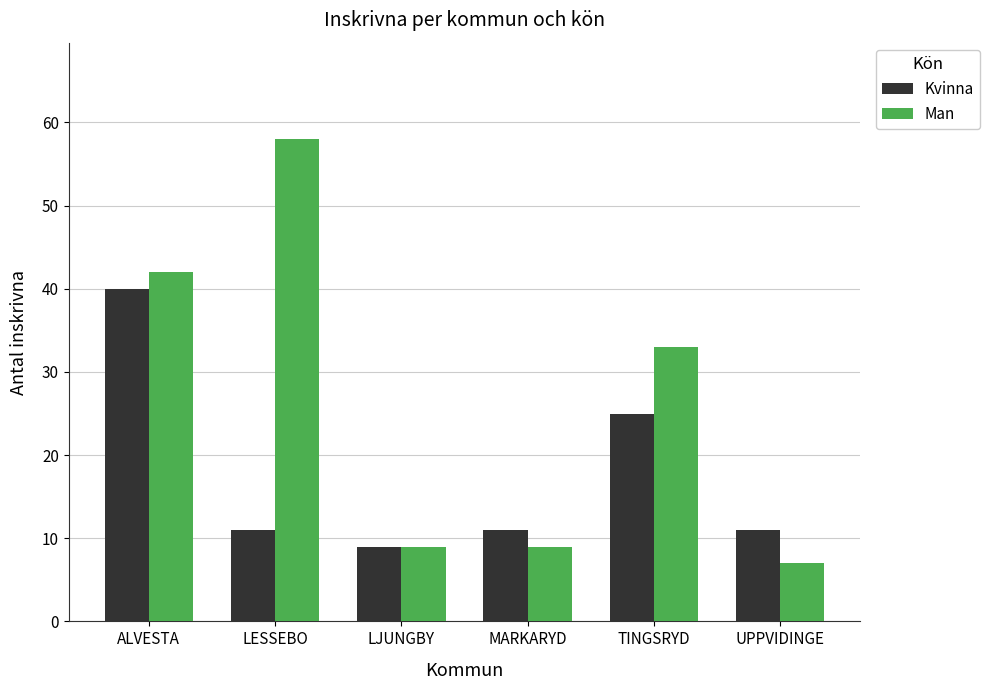

The Kvinna series shows 25 at TINGSRYD. True or false?

True